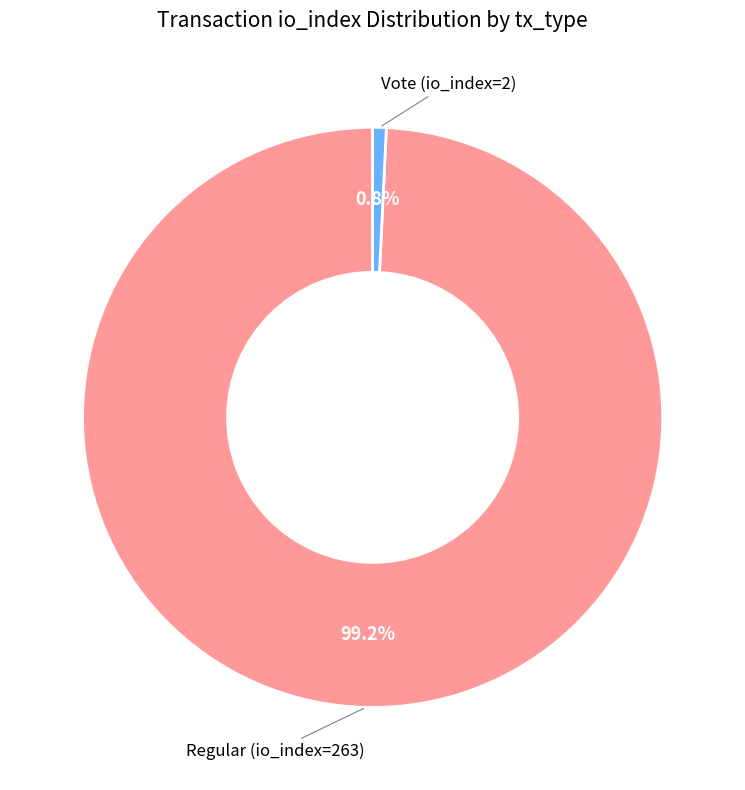

Does any single category account for the majority?

Yes